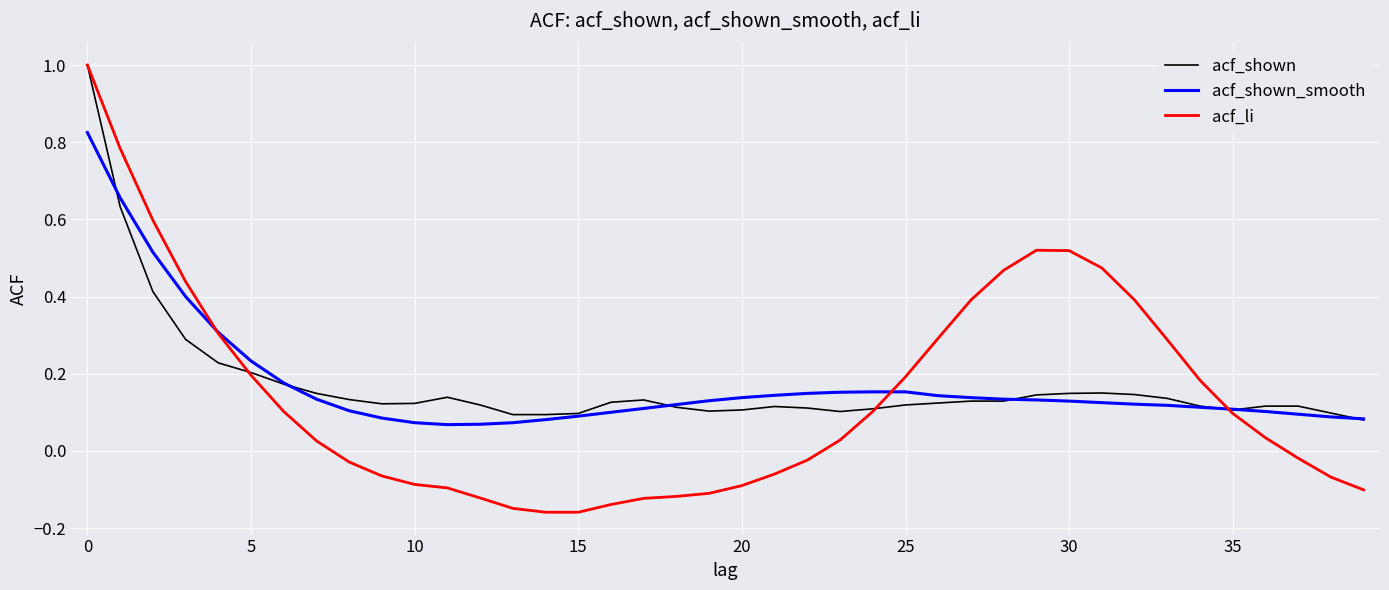

Which series has the widest spread of values?

acf_li